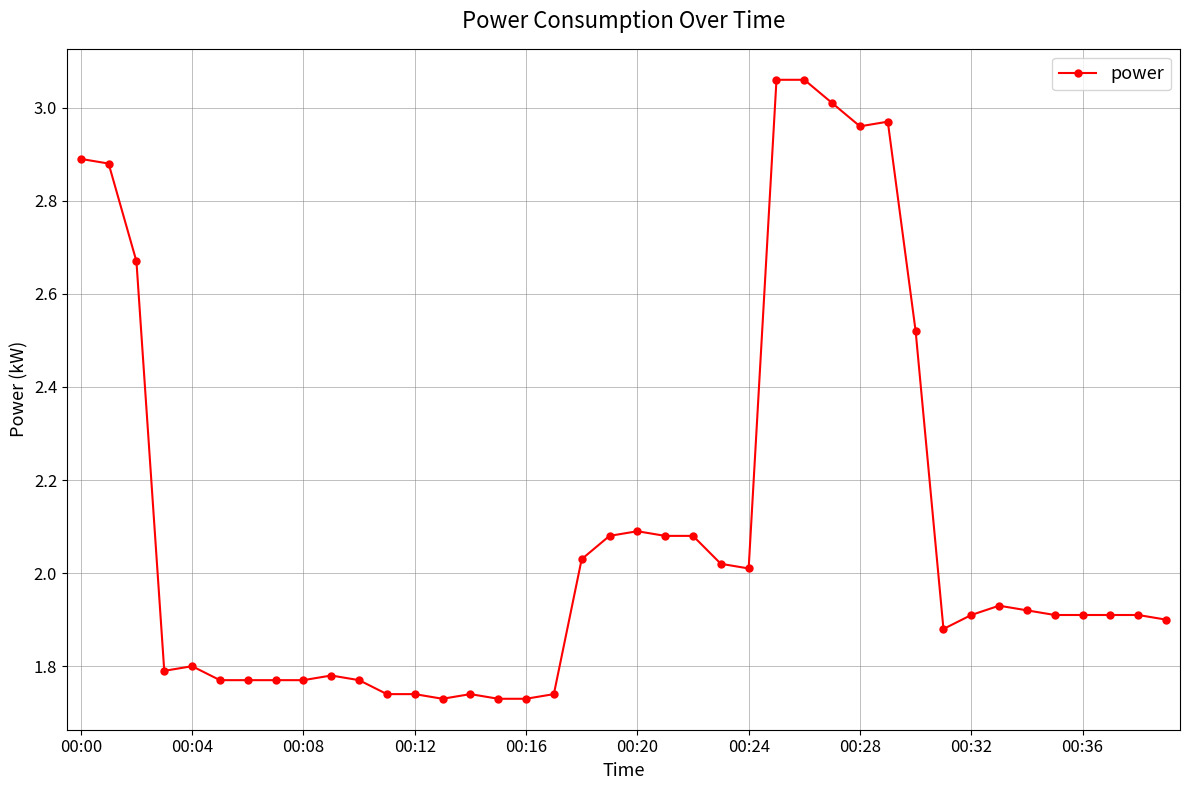

What is the sum of all values?

84.0